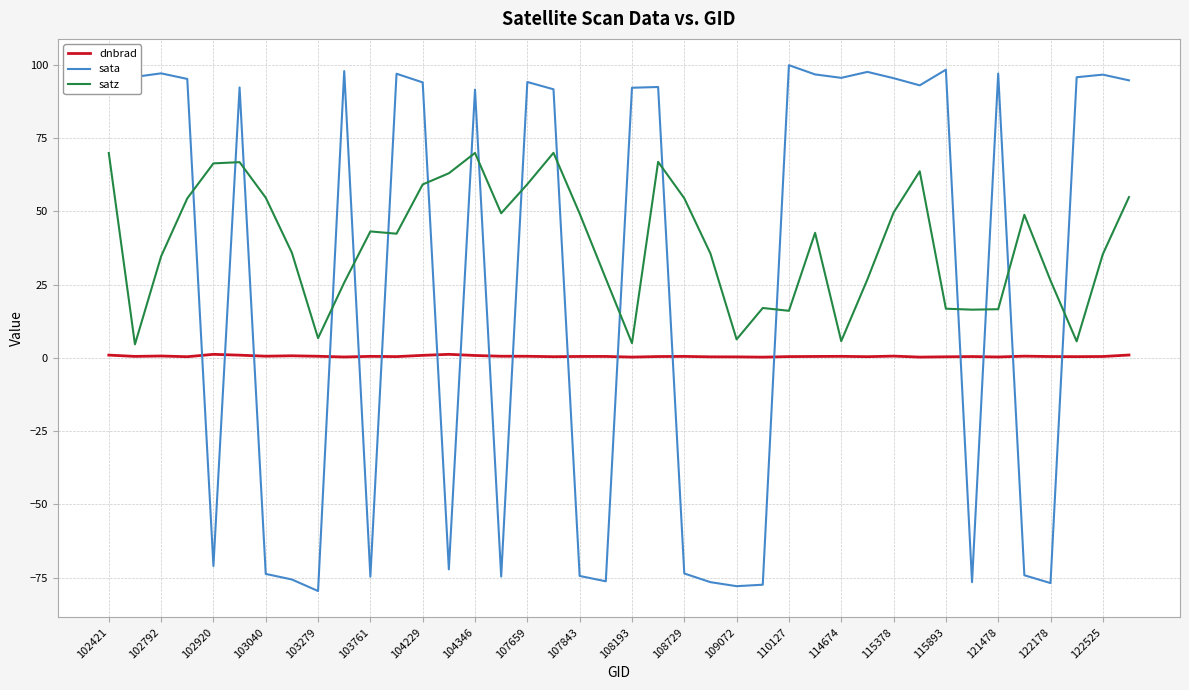

True or false: sata and dnbrad intersect in this chart.

True